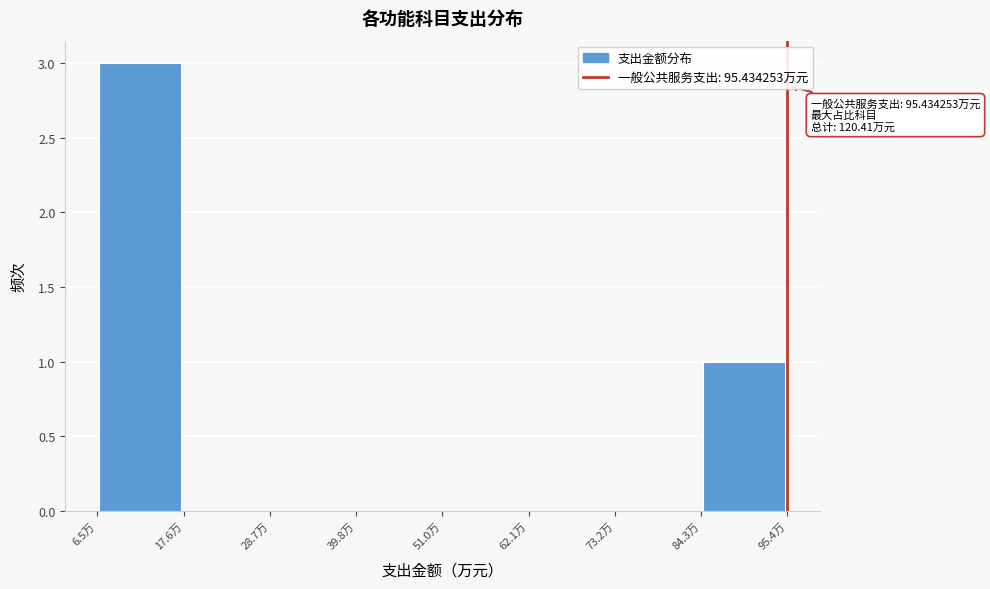

Which range on the x-axis has the tallest bar?

6 to 18